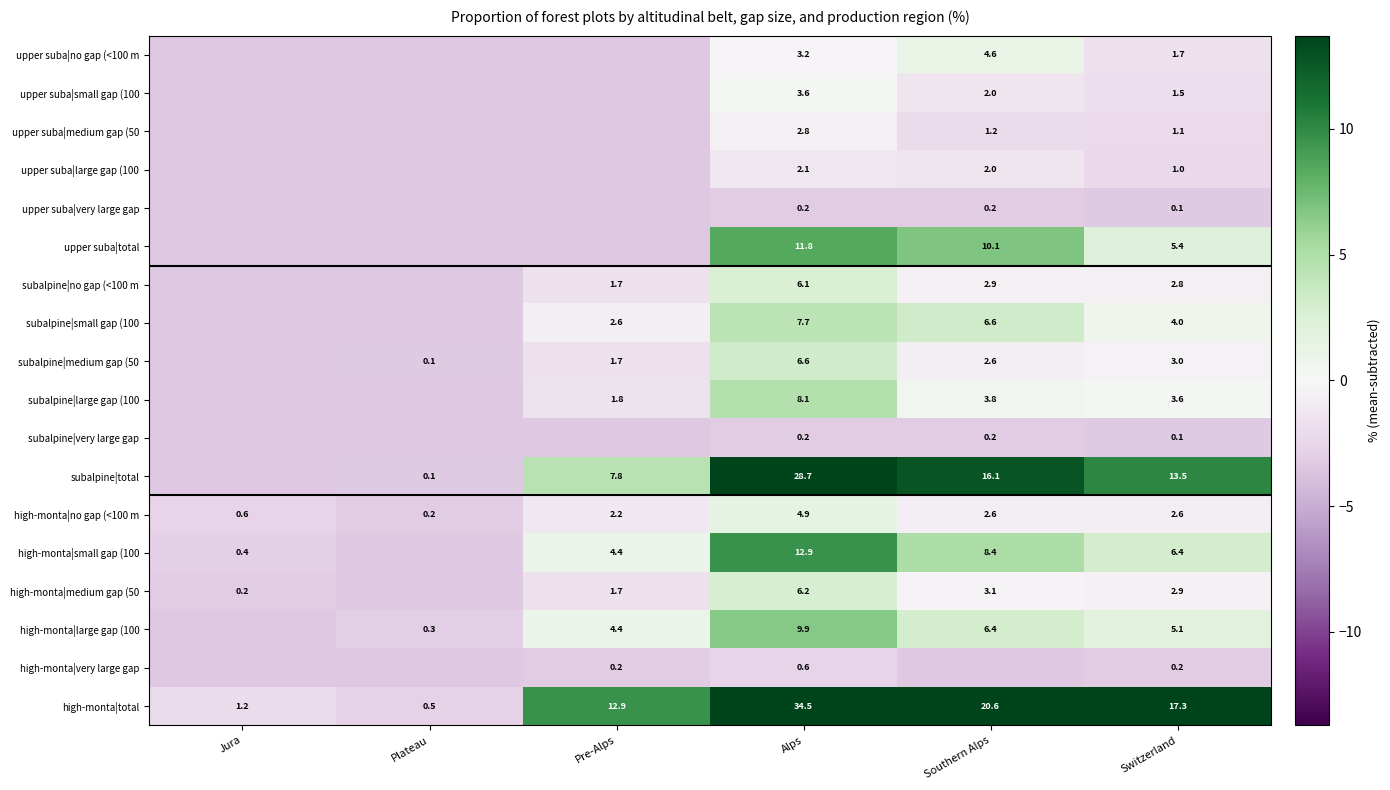

Between Alps and Switzerland, which series saw the biggest shift?

high-monta|total